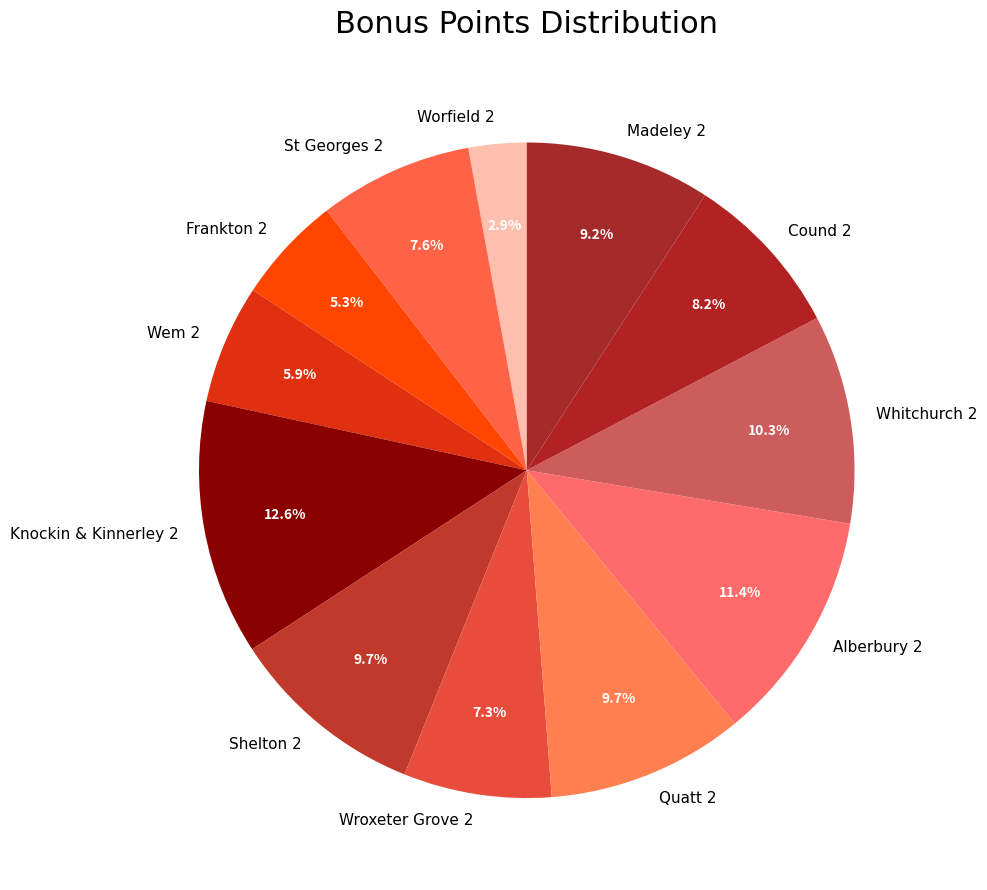

How much of the chart is everything except Worfield 2?

97.1%